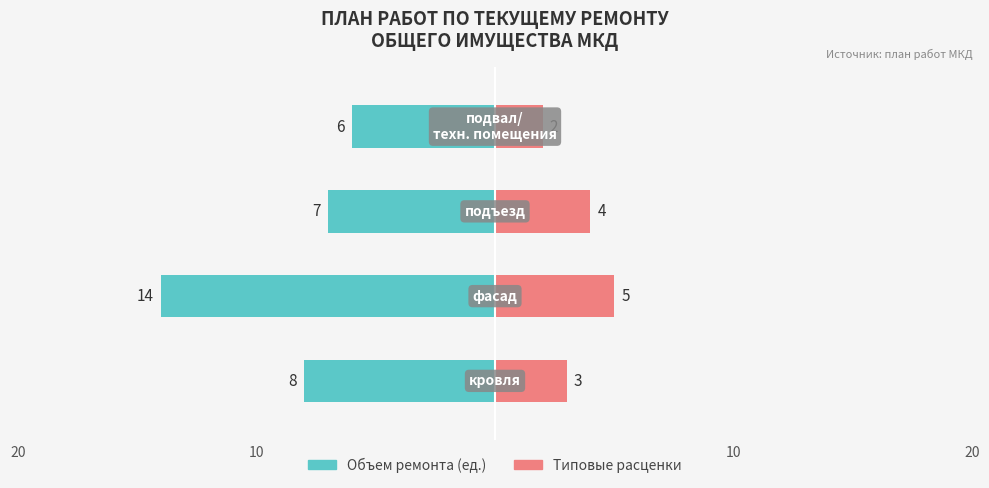

Between 10 and 20, which is larger?

20